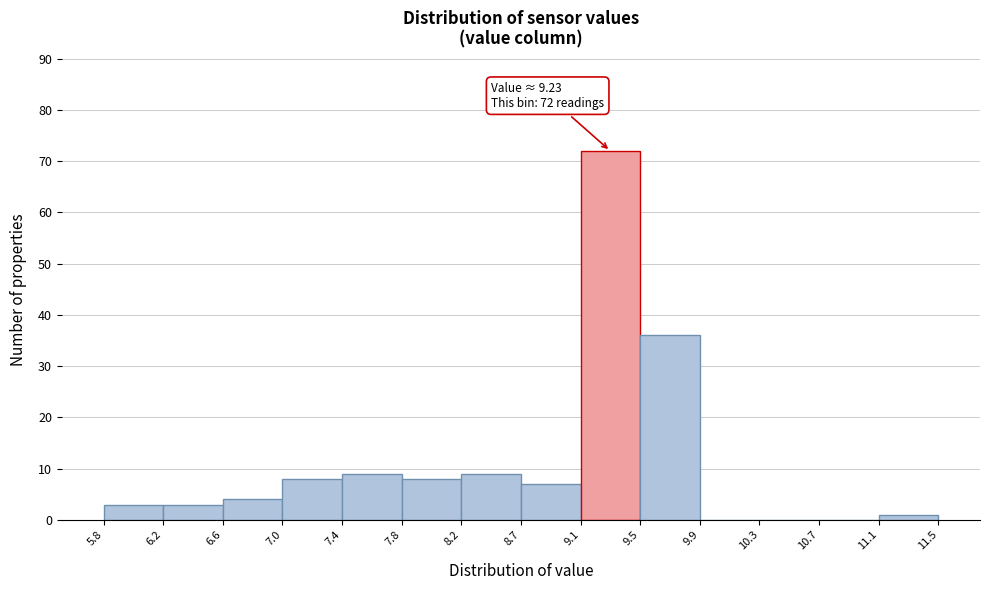

Over which range of the x-axis is the bar tallest?

9.1 to 9.5